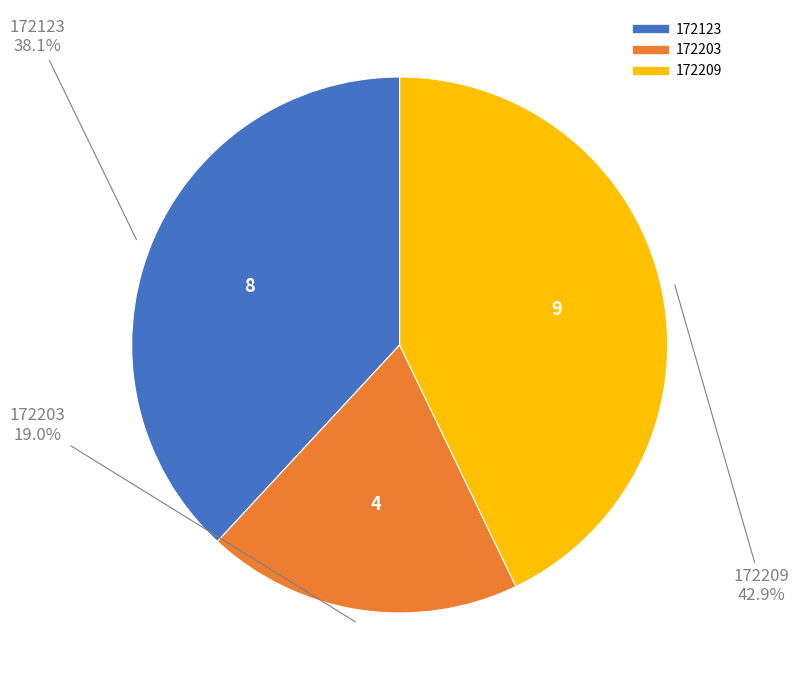

What is the ratio of the value at 172123 to the value at 172209?

0.9